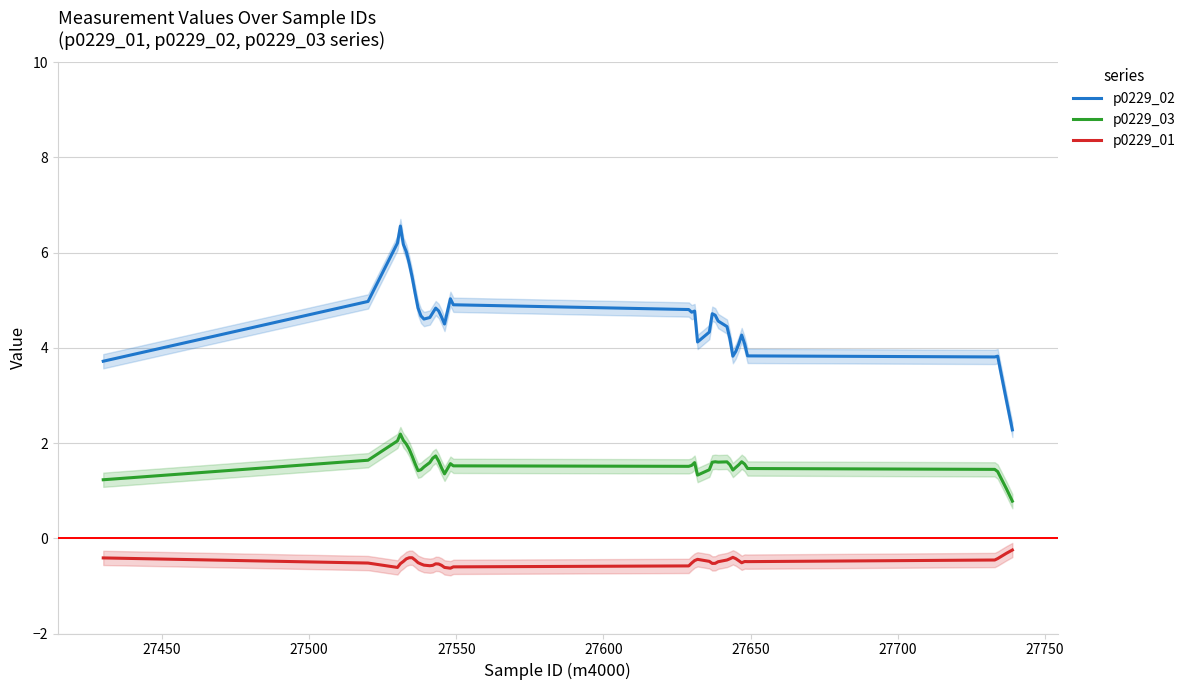

What is the minimum value for p0229_01?

-0.6